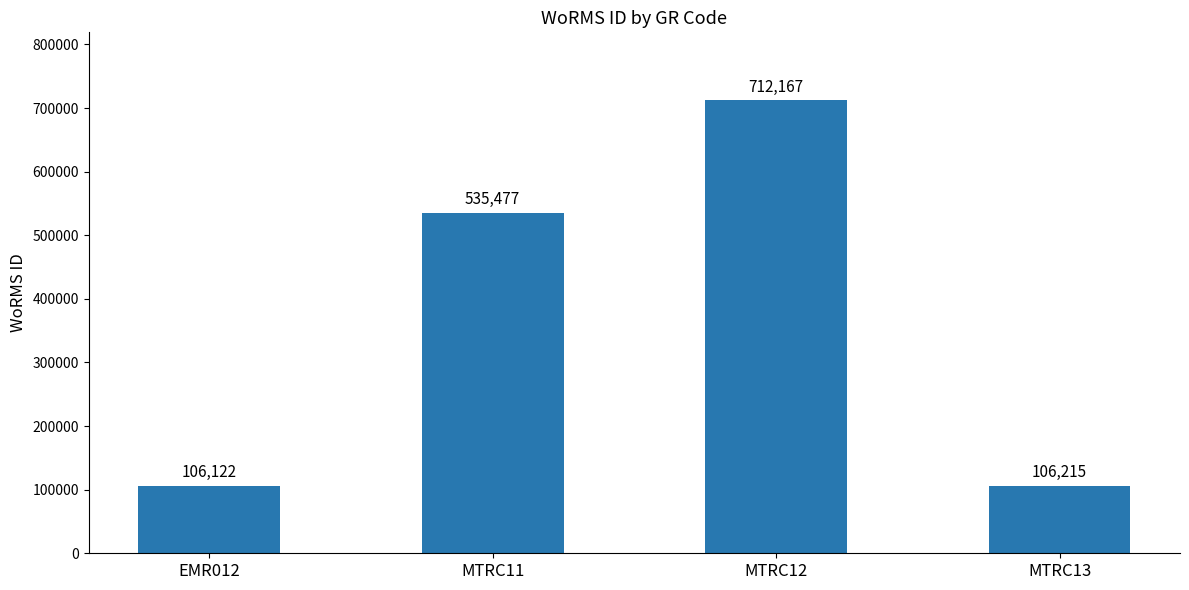

List the labels in order of value, largest first.

MTRC12, MTRC11, MTRC13, EMR012